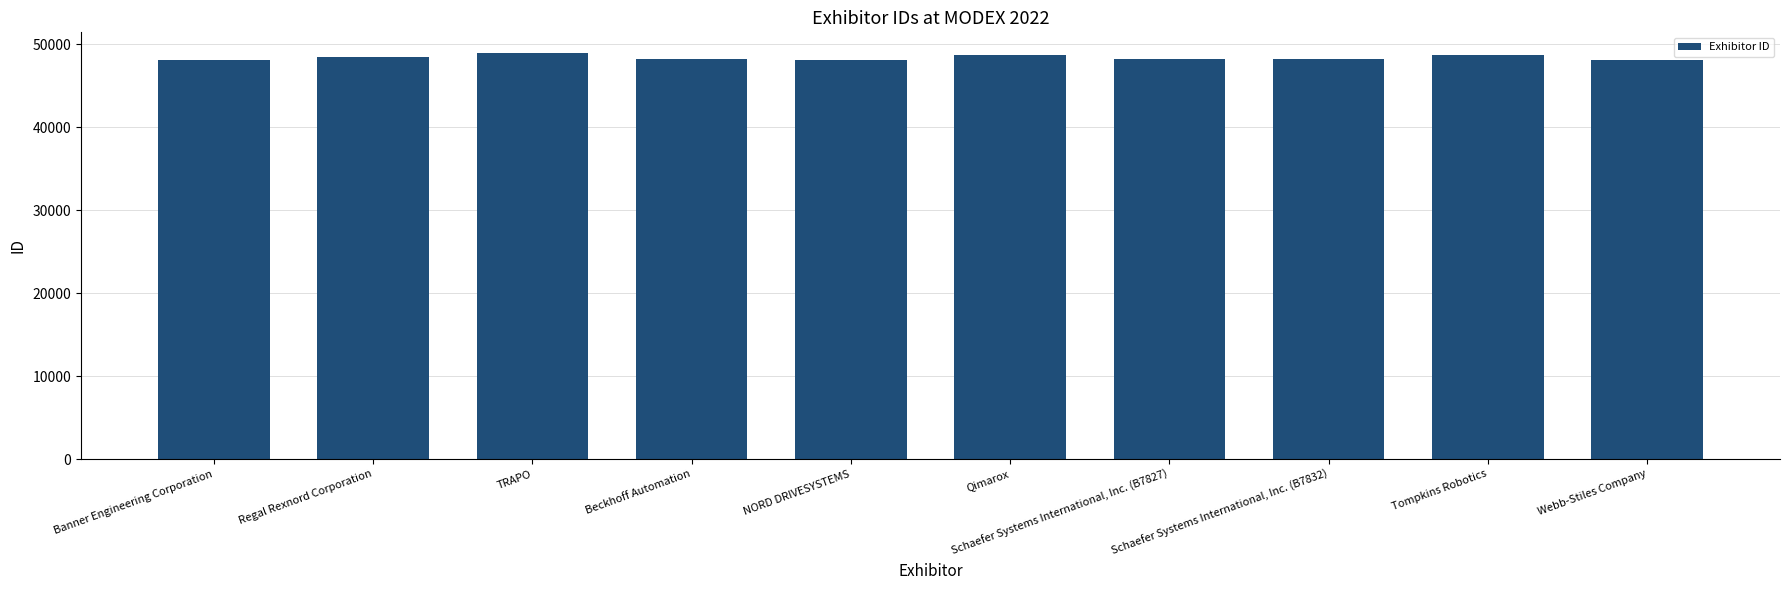

Does the chart contain any negative values?

No